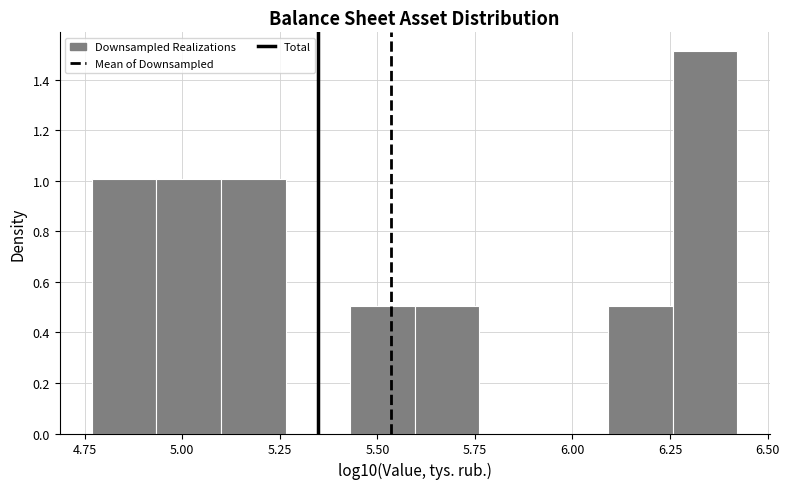

Read against the x-axis, roughly where is the centre of the tallest bar?

6.35